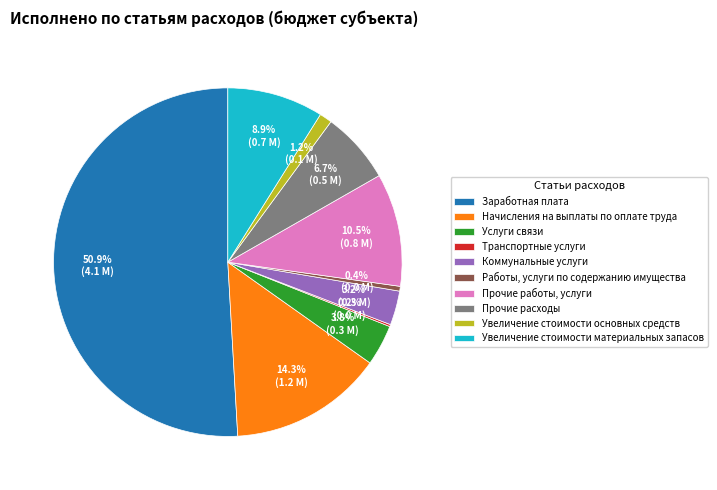

What portion of the pie excludes Прочие расходы?

93.3%